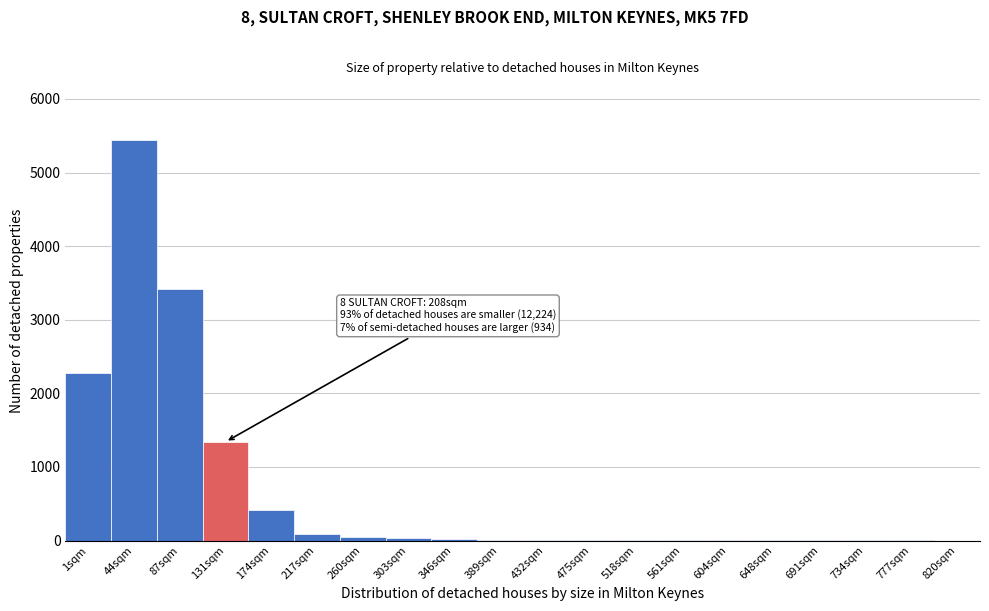

What is the maximum value shown in the chart?

5437